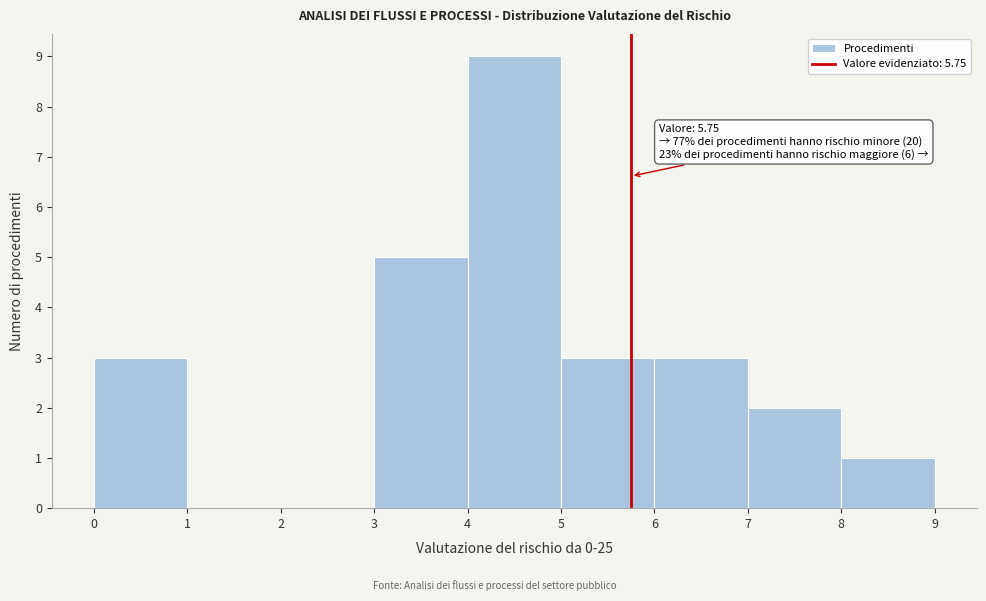

Over which range of the x-axis is the bar tallest?

4 to 5